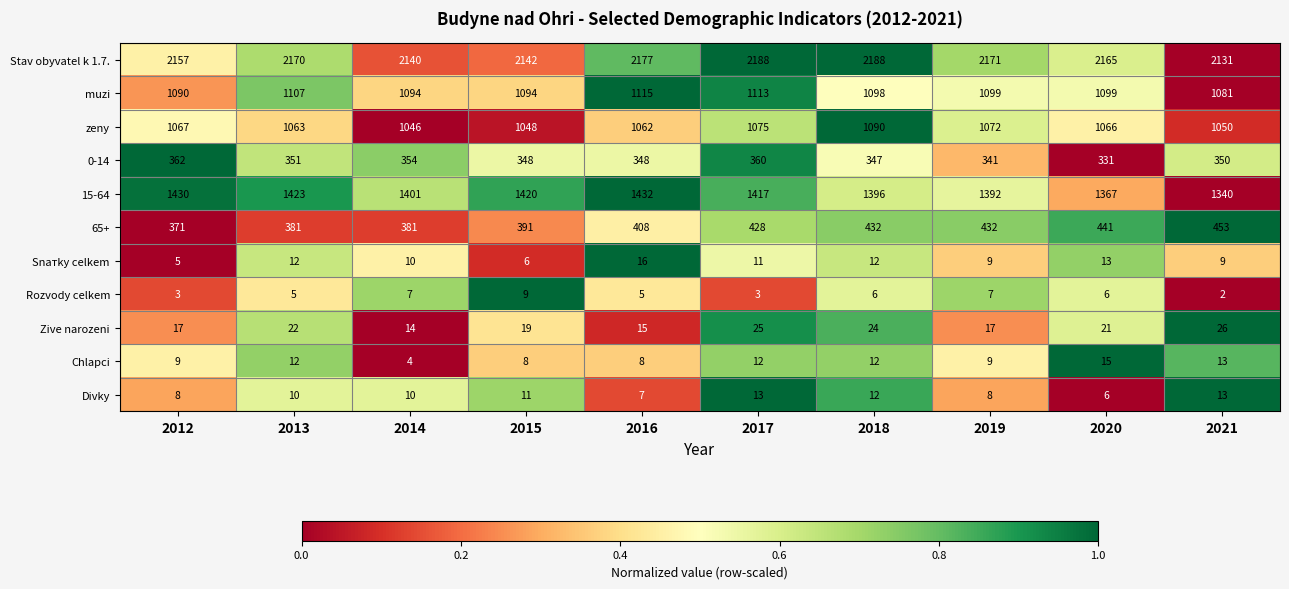

Which label corresponds to the smallest value in the chart?

2021